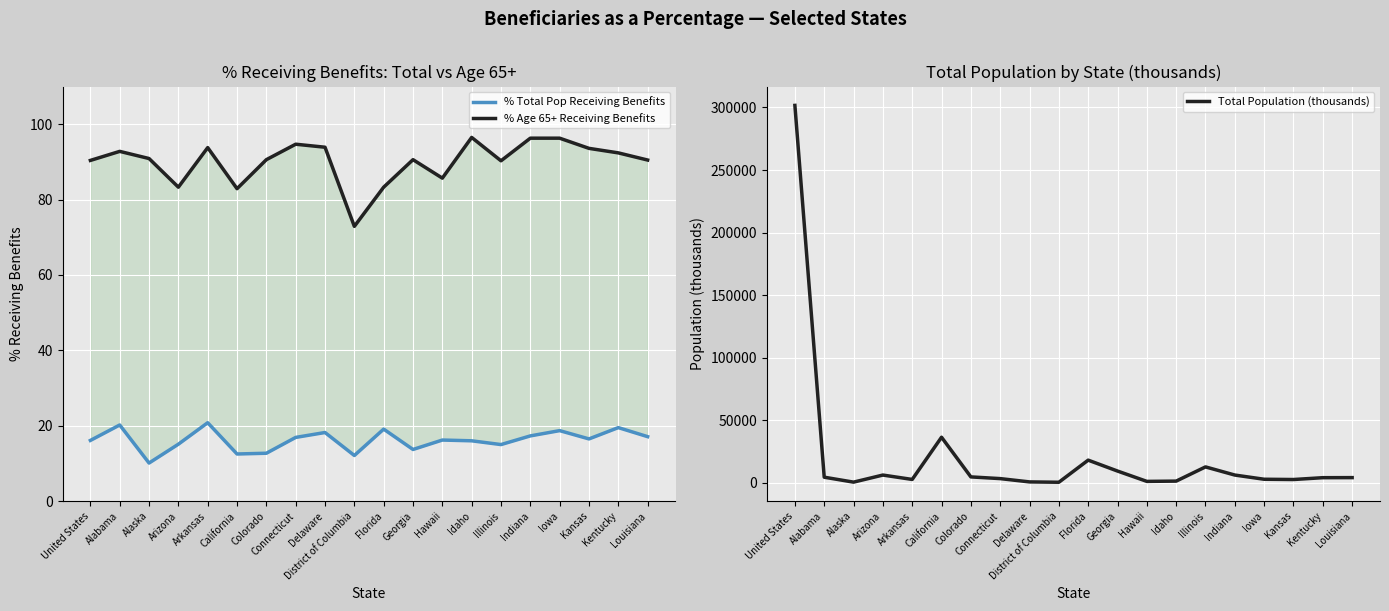

Is this an area chart (filled region under the line)?

No